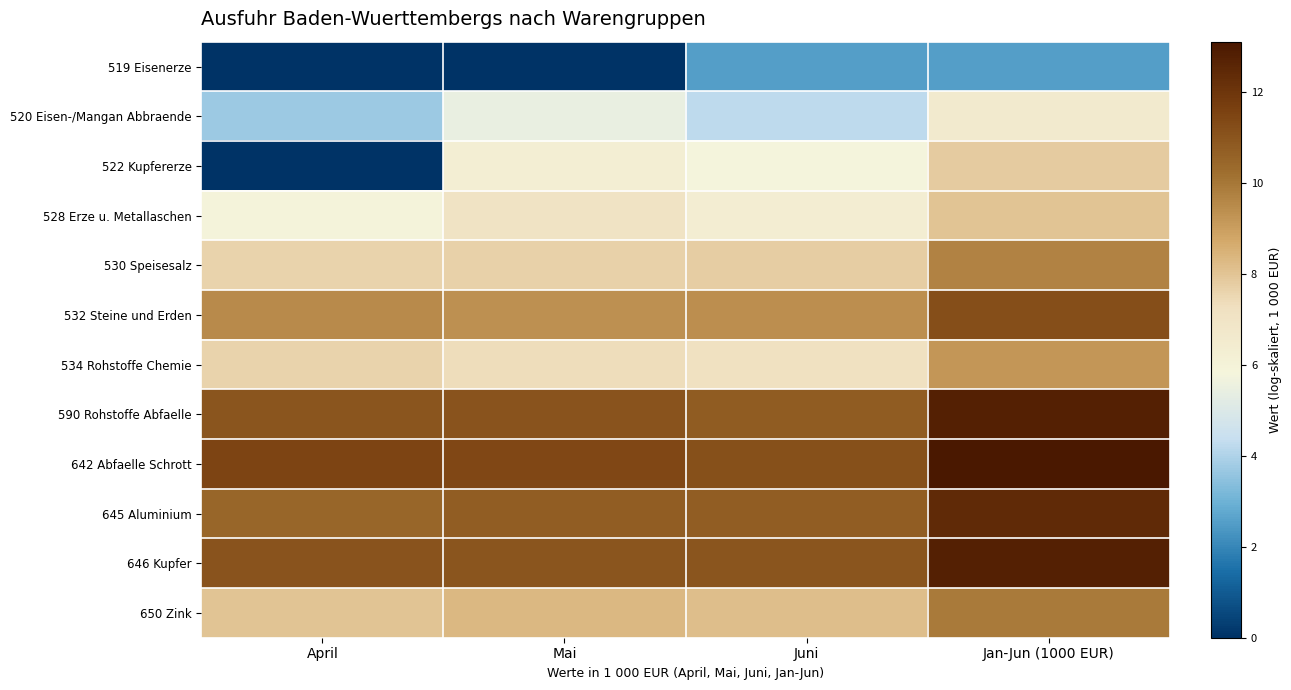

Rank the series by their maximum value, from highest to lowest.

642 Abfaelle Schrott, 590 Rohstoffe Abfaelle, 646 Kupfer, 645 Aluminium, 532 Steine und Erden, 650 Zink, 530 Speisesalz, 534 Rohstoffe Chemie, 528 Erze u. Metallaschen, 522 Kupfererze, 520 Eisen-/Mangan Abbraende, 519 Eisenerze